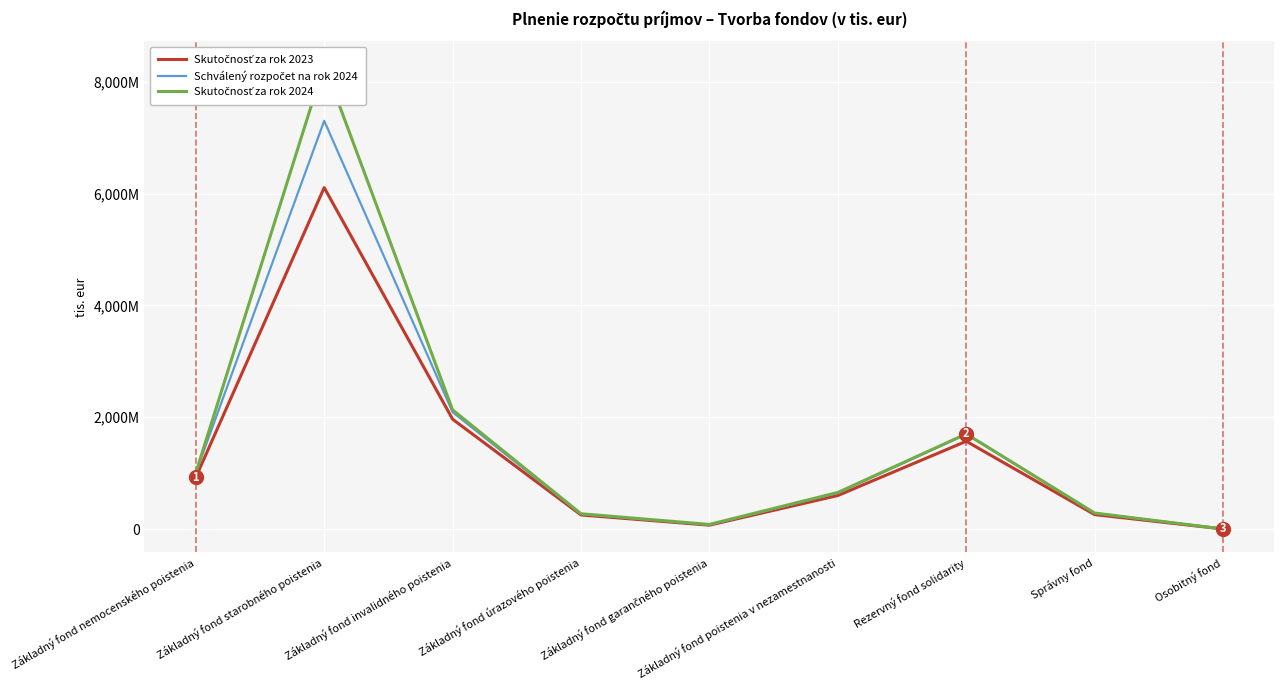

Which series has the largest range (max minus min)?

Skutočnosť za rok 2024